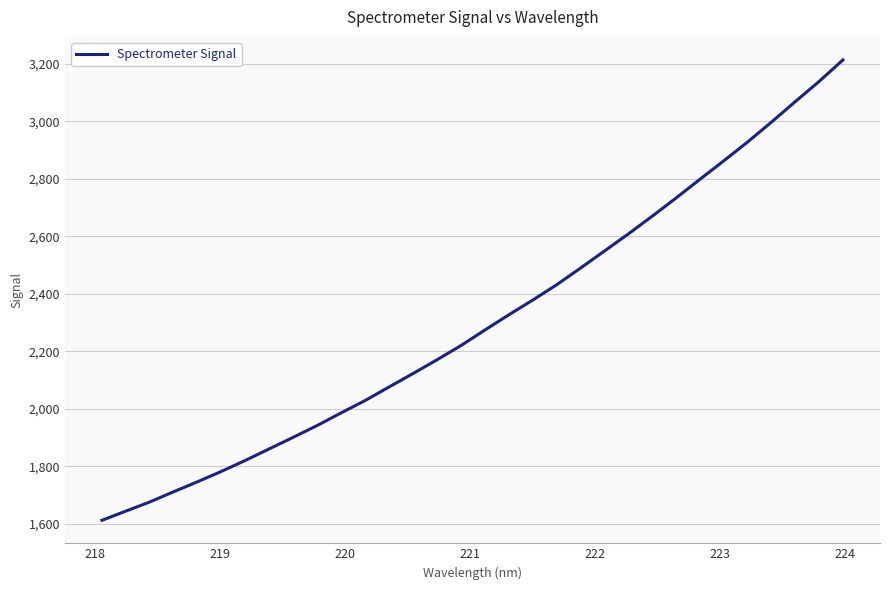

What is the difference between the maximum and minimum values?

1601.6